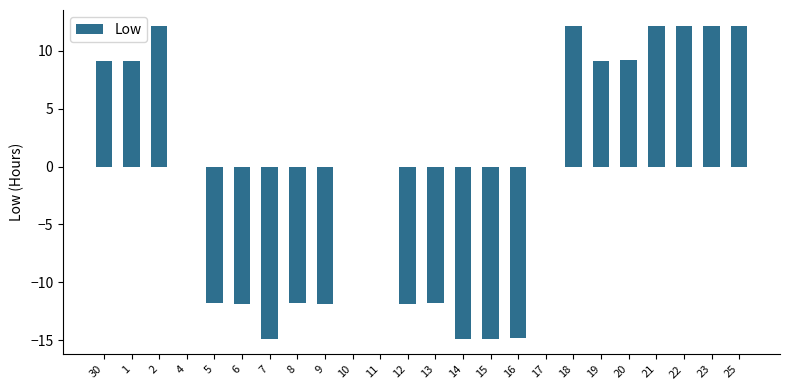

What is the sum of all values?

-20.8